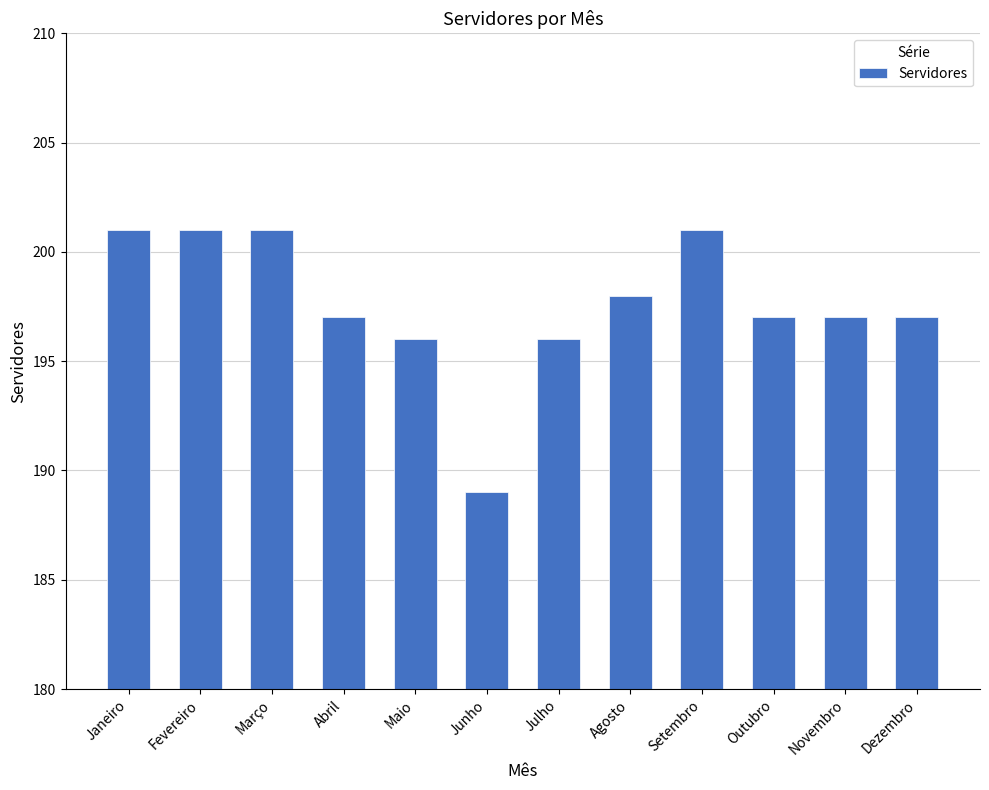

What is the average value?

198